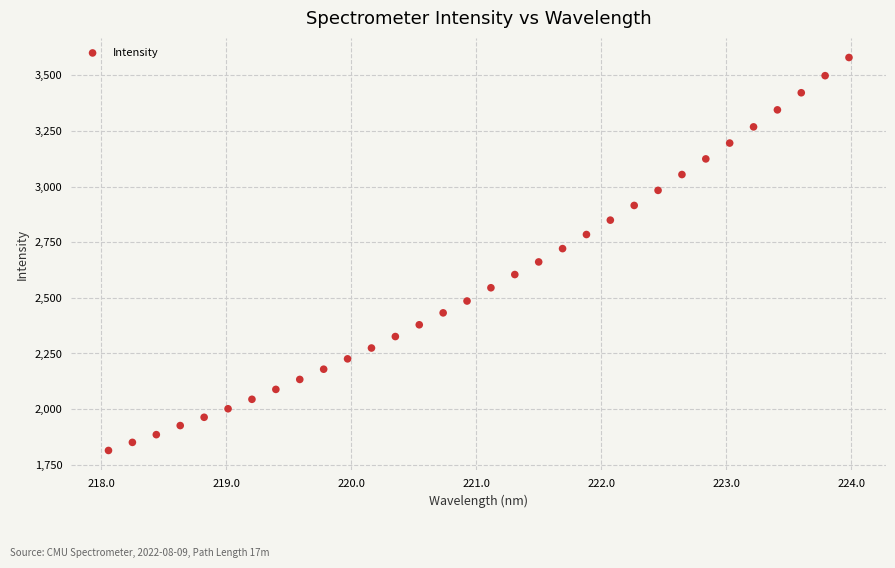

What is the range of Y values (max minus min)?

1766.0